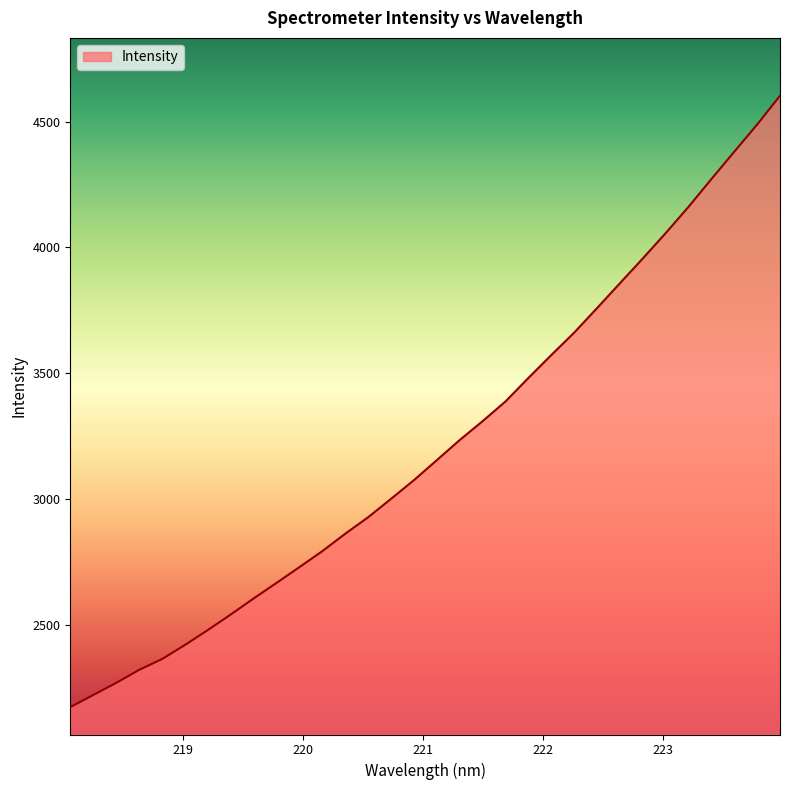

What is the difference between the maximum and minimum values?

2430.7